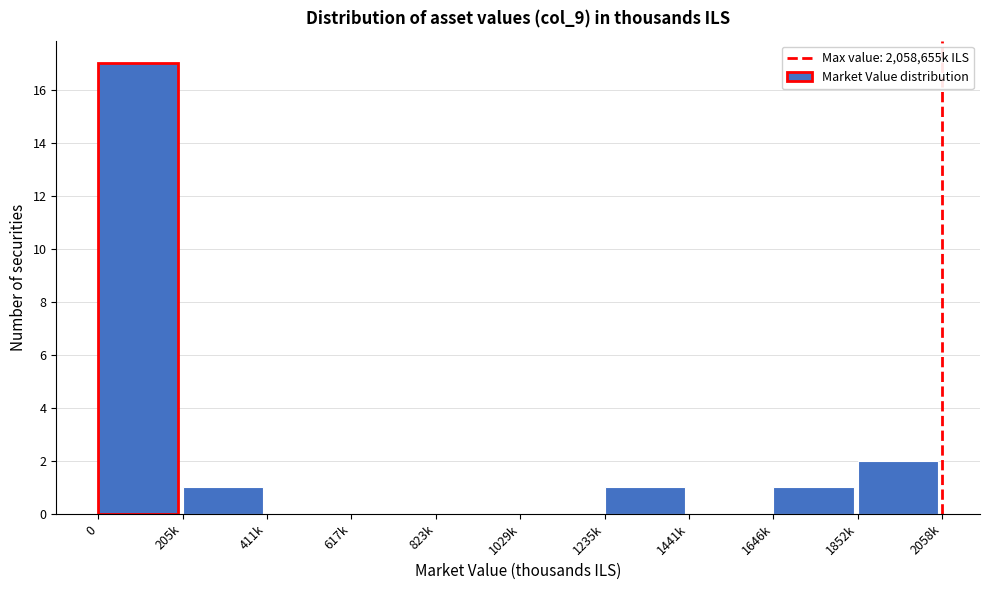

Reading left to right, transcribe all the data shown in this chart.

0=17	205k=1	411k=0	617k=0	823k=0	1029k=0	1235k=1	1441k=0	1646k=1	1852k=2